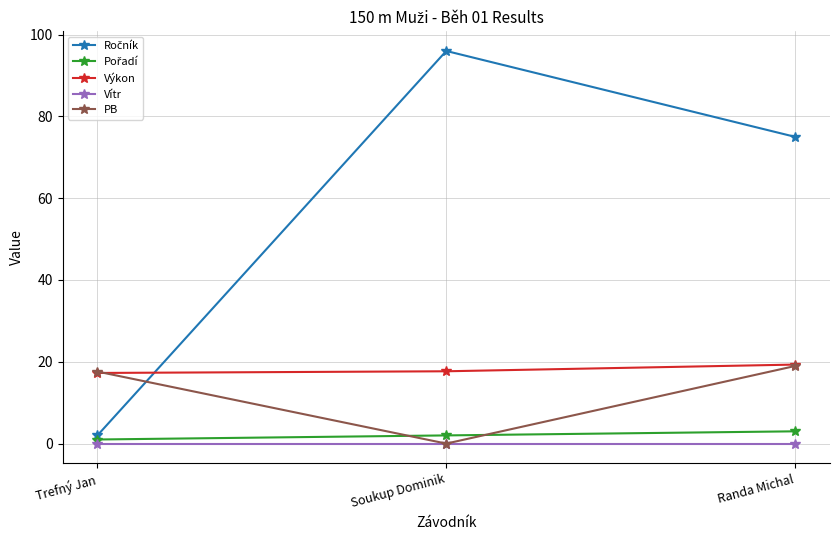

What is the lowest value of the Výkon series?

17.3